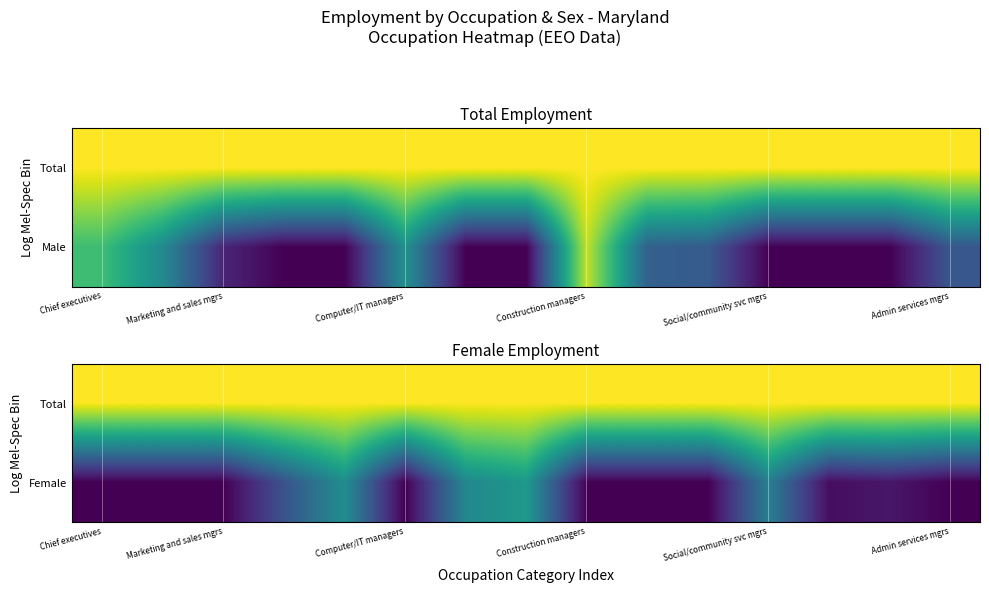

Which label corresponds to the largest value in the chart?

Chief executives